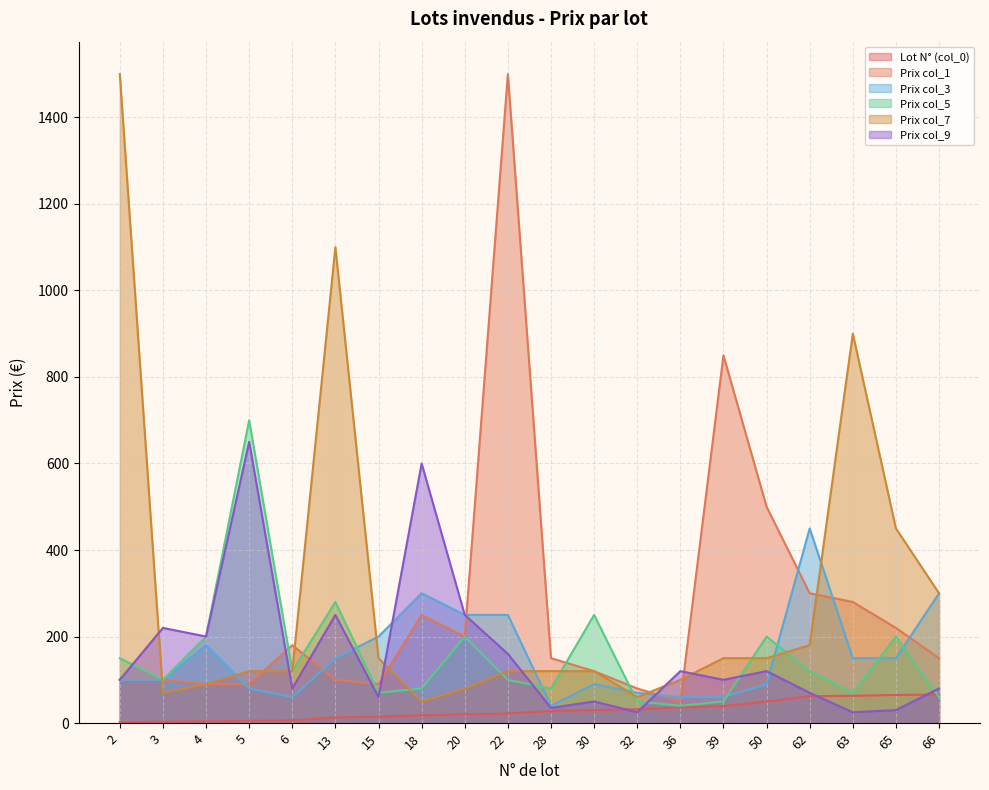

At which label does Lot N° (col_0) first exceed 28?

30